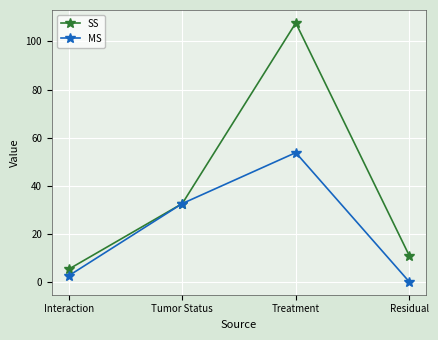

At which label is MS closest to 27?

Tumor Status